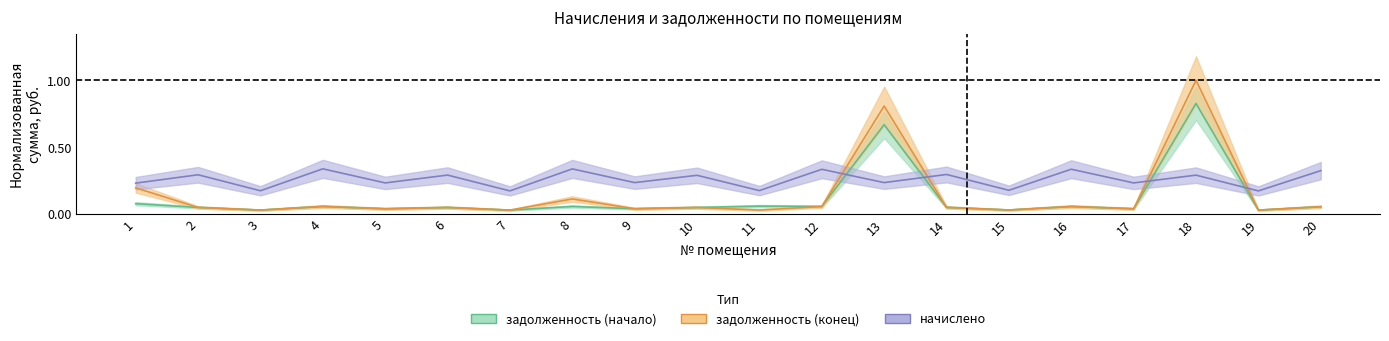

After their last crossing, which series has the higher values: задолженность (конец) or начислено?

начислено